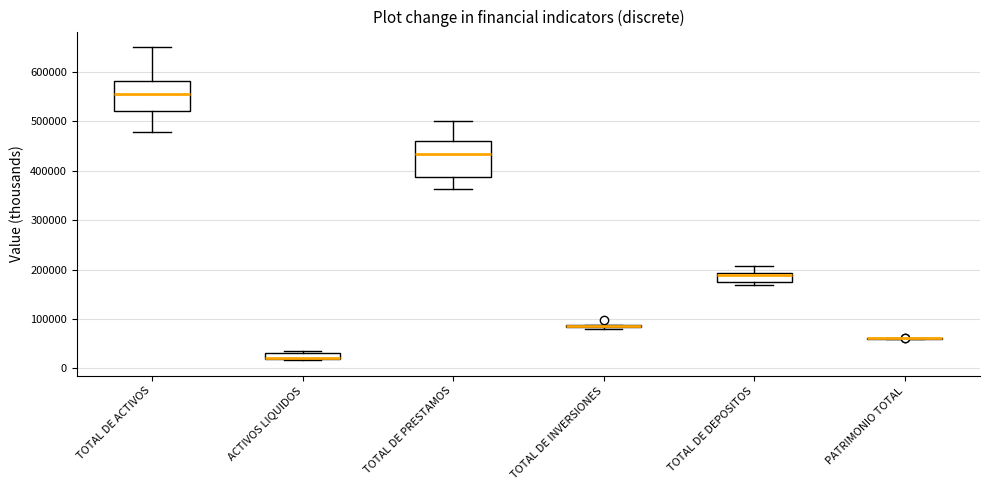

Comparing the boxes themselves (not the whiskers), which one is the tallest?

TOTAL DE PRESTAMOS